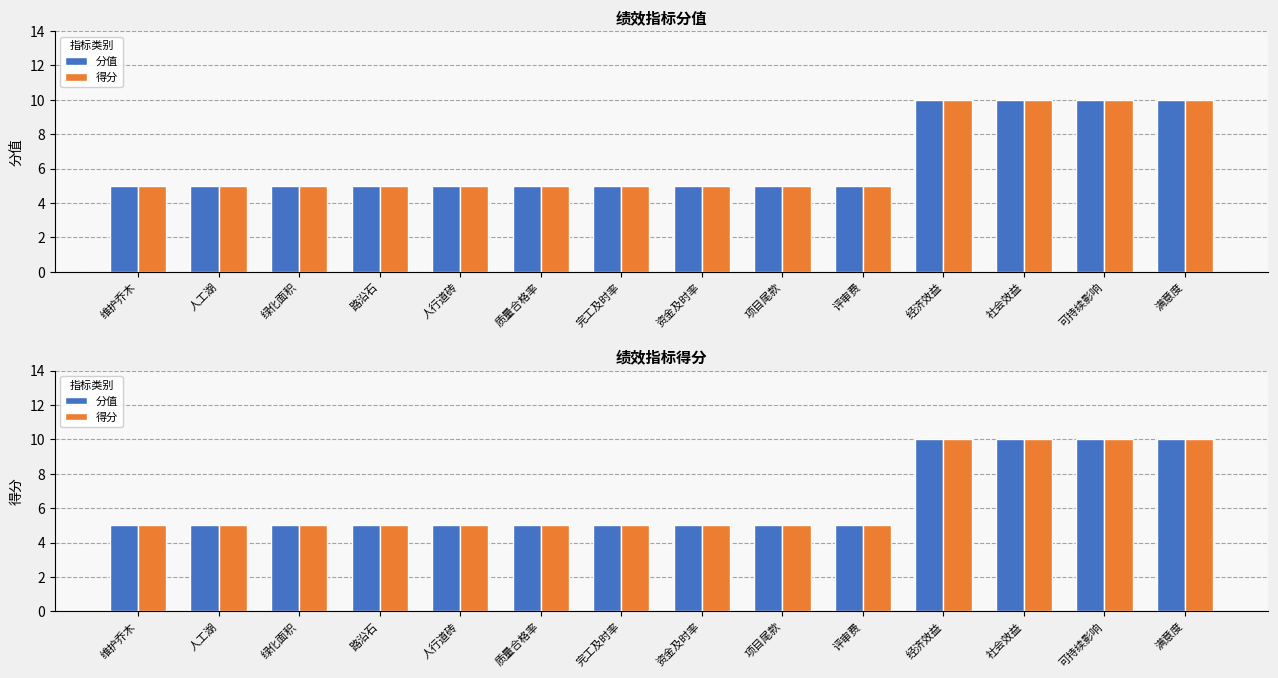

How many 分值 values are between 5 and 10?

14